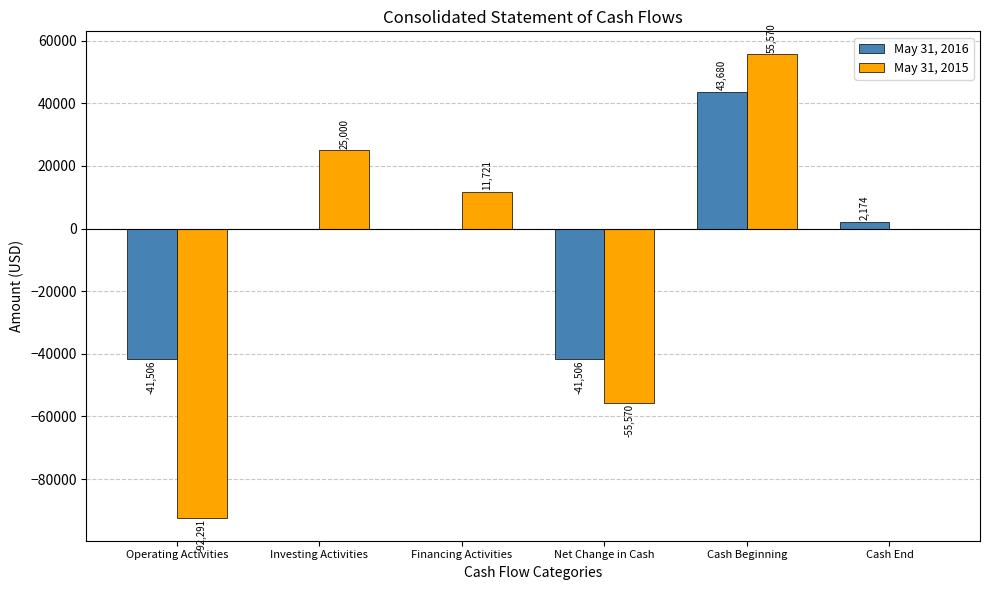

At which label does May 31, 2016 reach its peak?

Cash Beginning